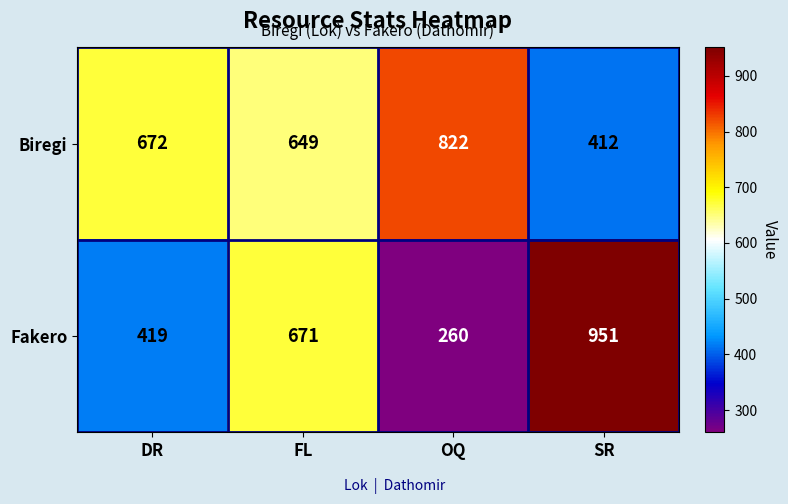

How many values in the Fakero series are below 671?

2